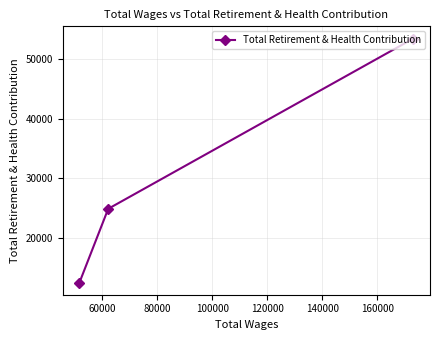

What is the value of the 3rd point from the left?

53526